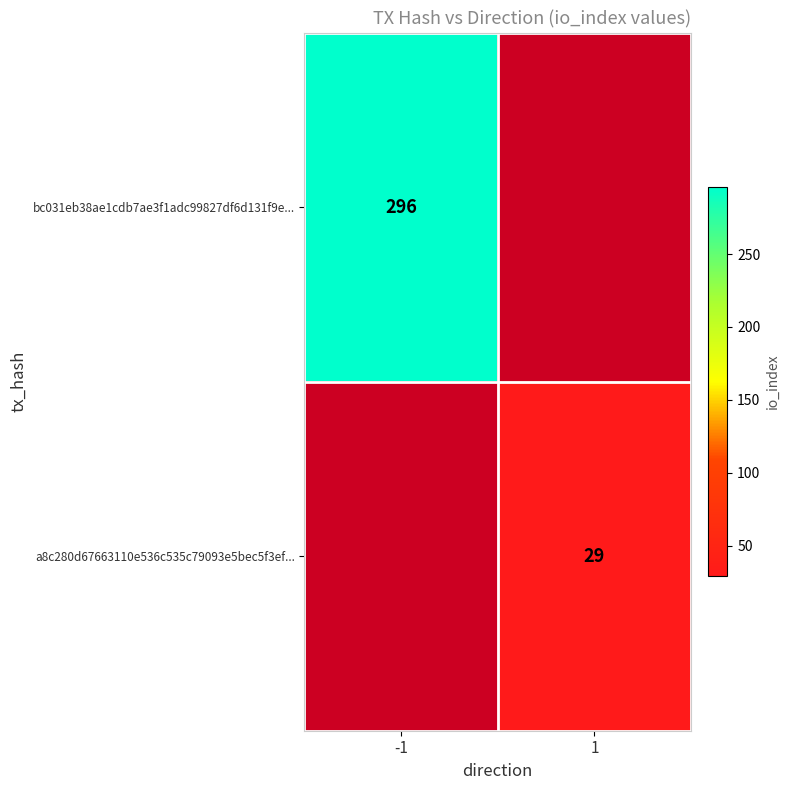

How many categories are shown in the chart?

2